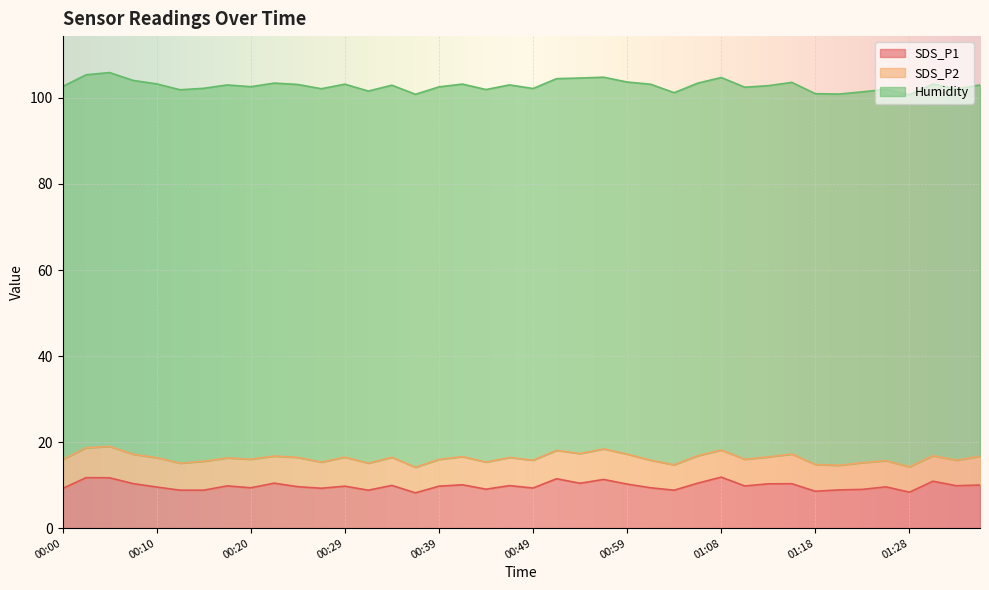

List the series in order of their peak value, highest first.

Humidity, SDS_P1, SDS_P2